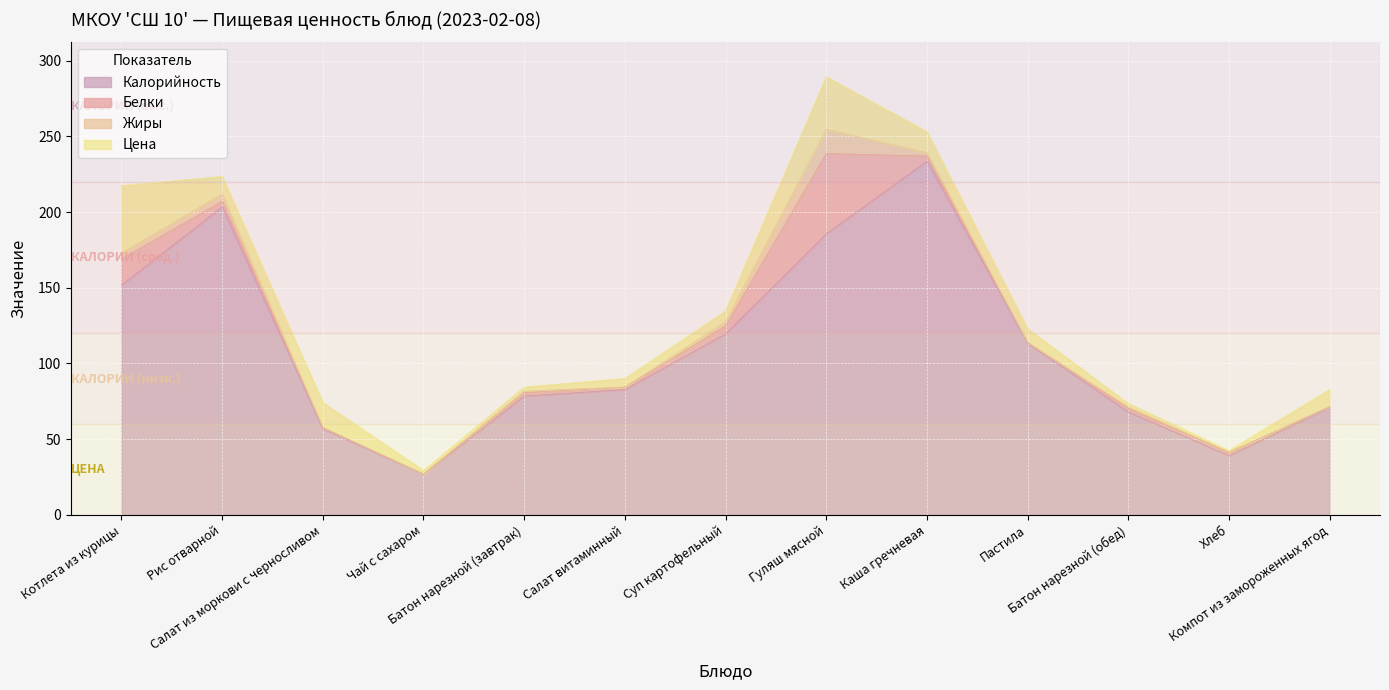

Is it true that Калорийность equals 39.8 at Чай с сахаром?

False